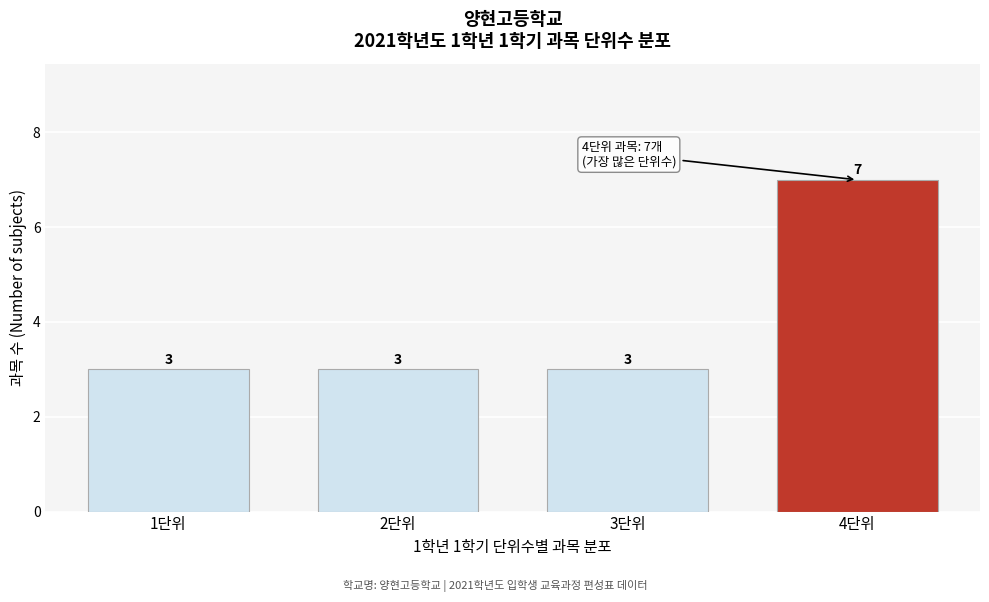

Reading right to left, extract all data points from this chart.

4단위=7	3단위=3	2단위=3	1단위=3